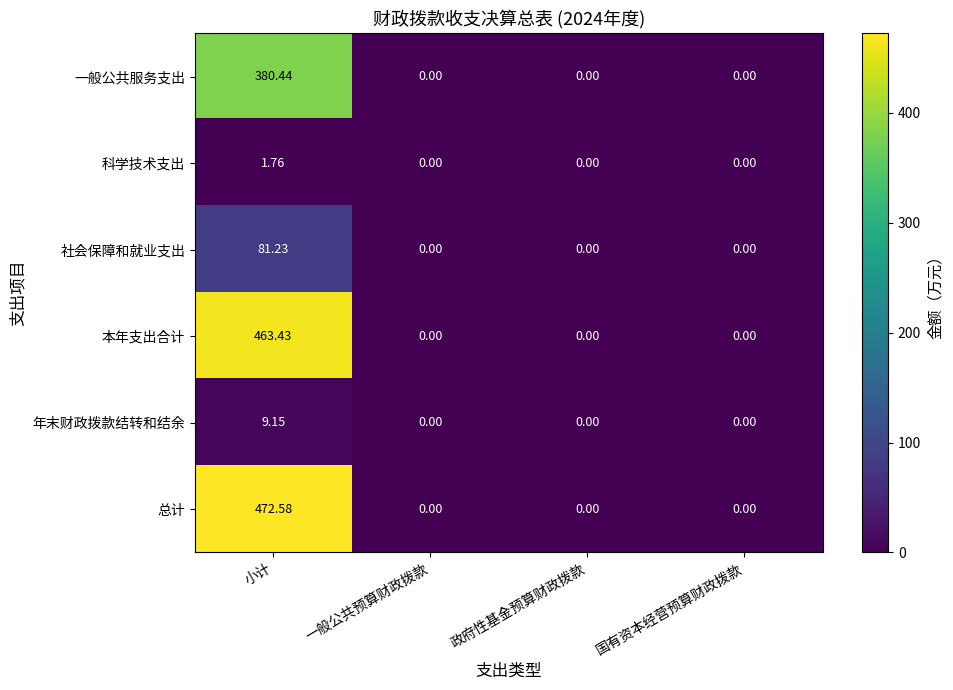

Which category has the highest value across all series?

小计